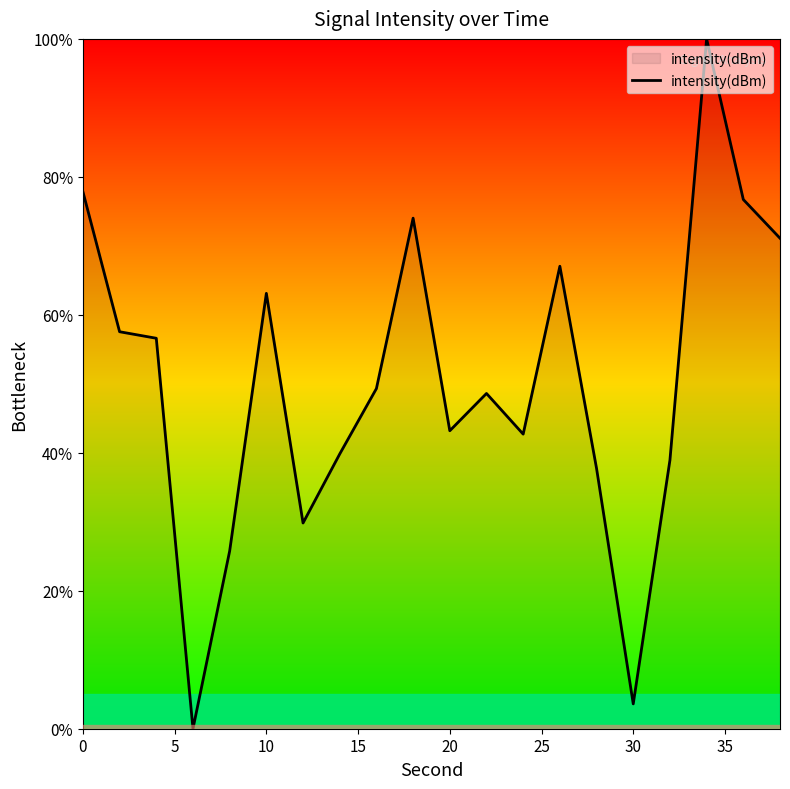

What is the maximum value shown in the chart?

100.0